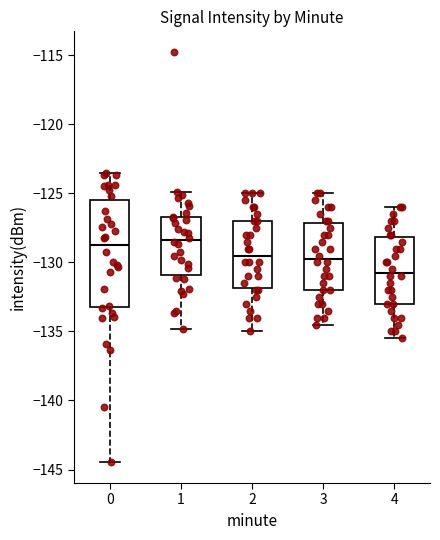

Reading left to right, transcribe this box plot: for each box, give where its median line is, the range the box spans, and where its two whiskers end, as read against the y-axis. The values are not printed on the chart, so give them approximately, as read against the axis.

0: median -128.5, box -133.5 to -125.5, whiskers -144.5 to -123.5
1: median -128.5, box -131.0 to -126.5, whiskers -135.0 to -125.0
2: median -129.5, box -132.0 to -127.0, whiskers -135.0 to -125.0
3: median -129.5, box -132.0 to -127.0, whiskers -134.5 to -125.0
4: median -130.5, box -133.0 to -128.0, whiskers -135.5 to -126.0